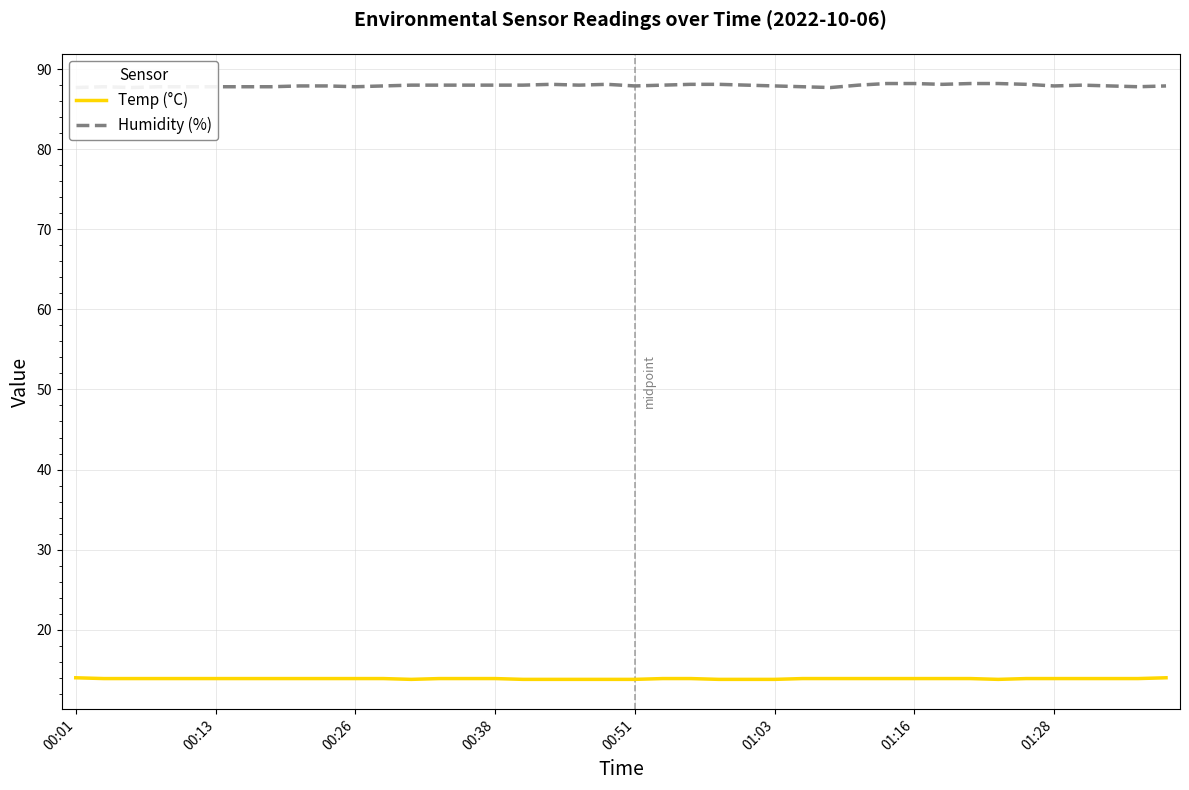

What is the sum of the Humidity (%) values at 34 and 9?

176.0